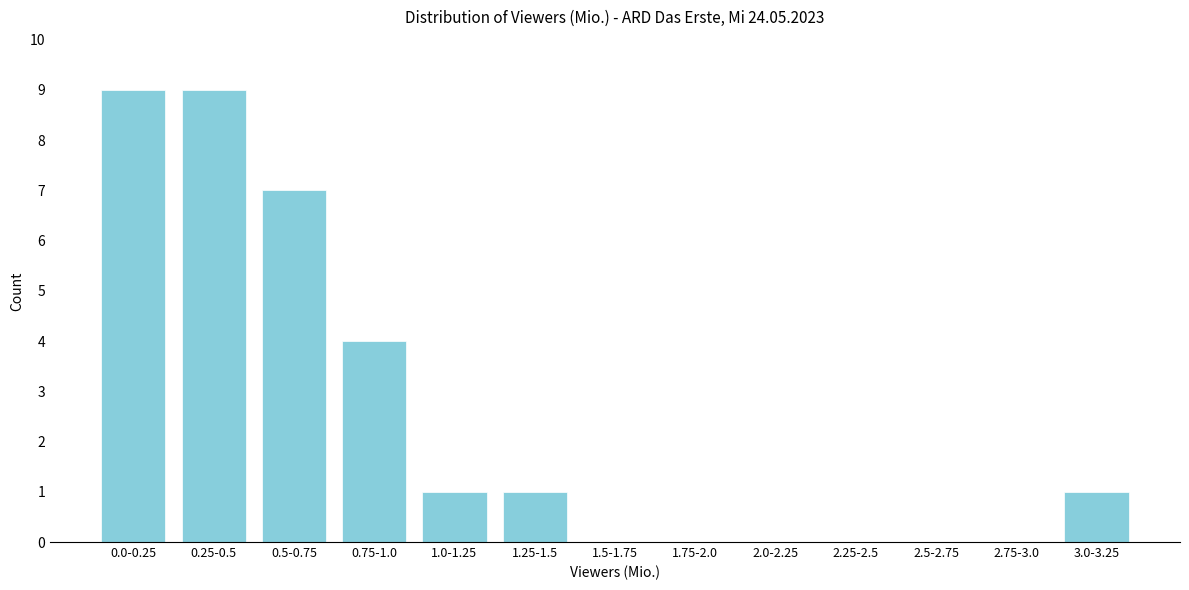

Reading left to right, extract all data points from this chart.

0.0-0.25=9	0.25-0.5=9	0.5-0.75=7	0.75-1.0=4	1.0-1.25=1	1.25-1.5=1	1.5-1.75=0	1.75-2.0=0	2.0-2.25=0	2.25-2.5=0	2.5-2.75=0	2.75-3.0=0	3.0-3.25=1